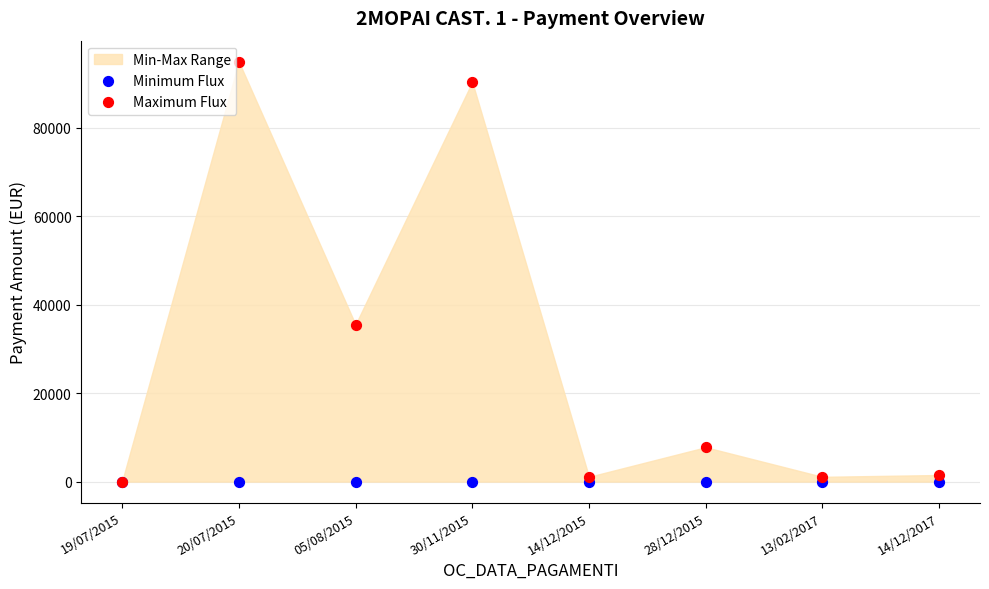

In the Maximum Flux series, what Y value is closest to 47441?

35477.9